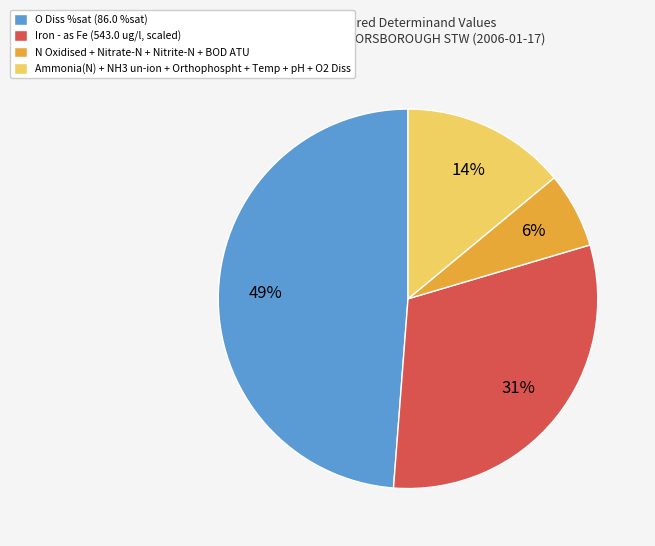

Which category has the biggest portion of the pie?

O Diss %sat (86.0 %sat)